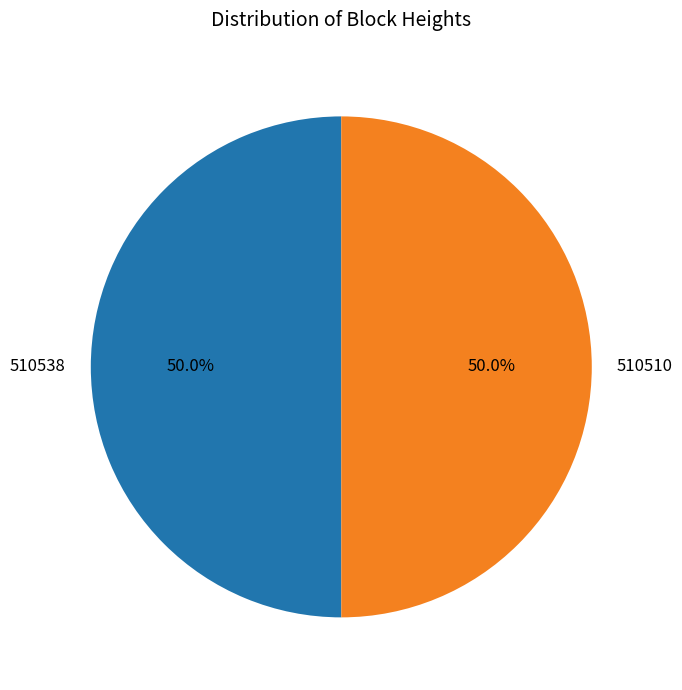

Is the sum of 510510 and 510538 greater than half?

Yes